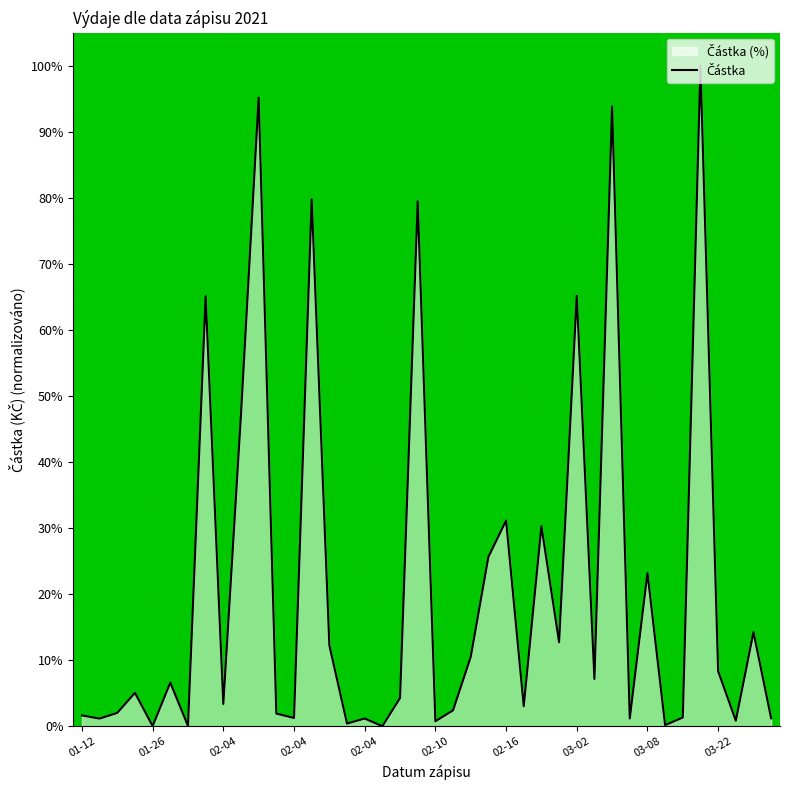

The chart shows a value of 2.0 at 01-27. True or false?

False